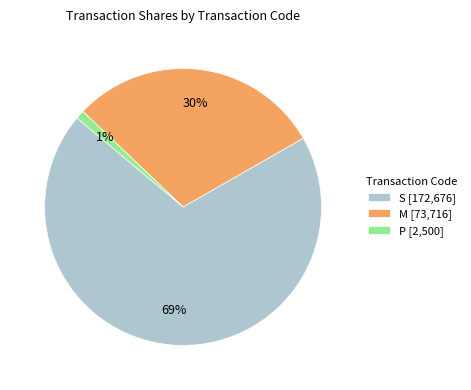

Combined, do P [2,500] and S [172,676] account for over 50%?

Yes